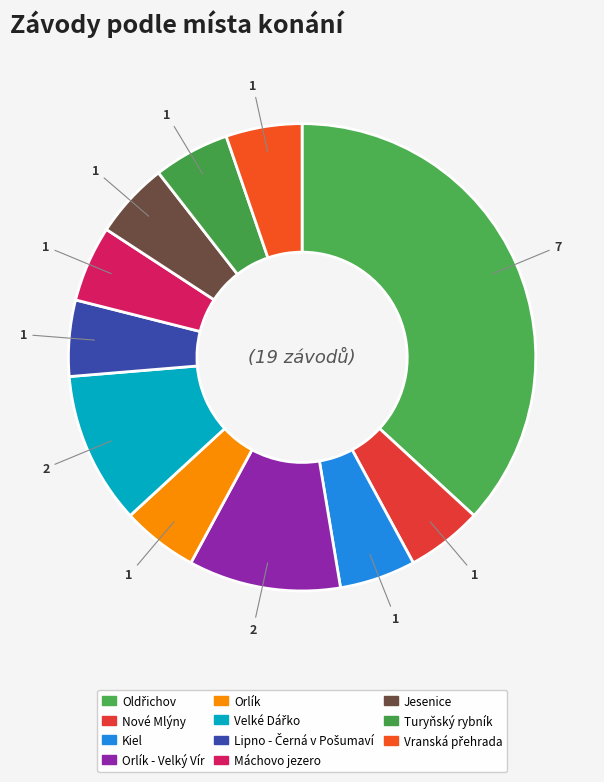

How many segments does this pie chart have?

11